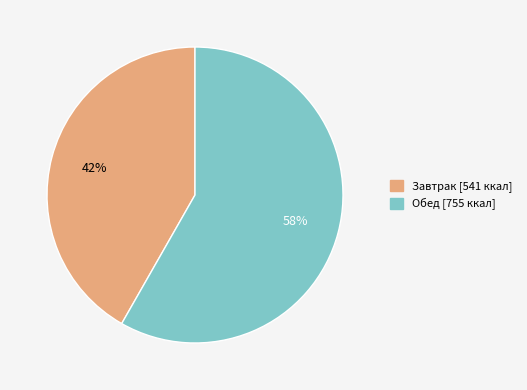

Do Завтрак and Обед together represent more than half of the pie?

Yes